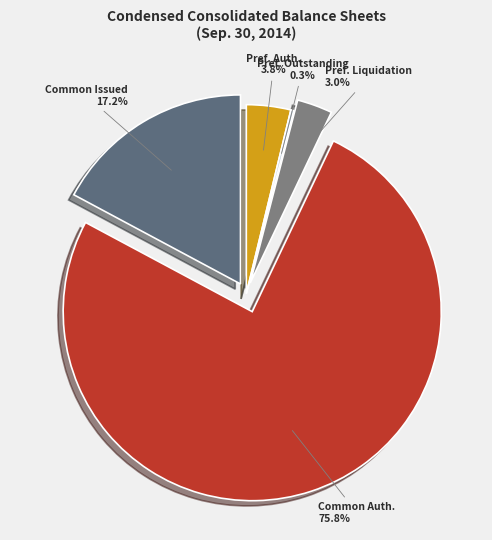

What portion of the pie excludes Common Issued?

82.8%